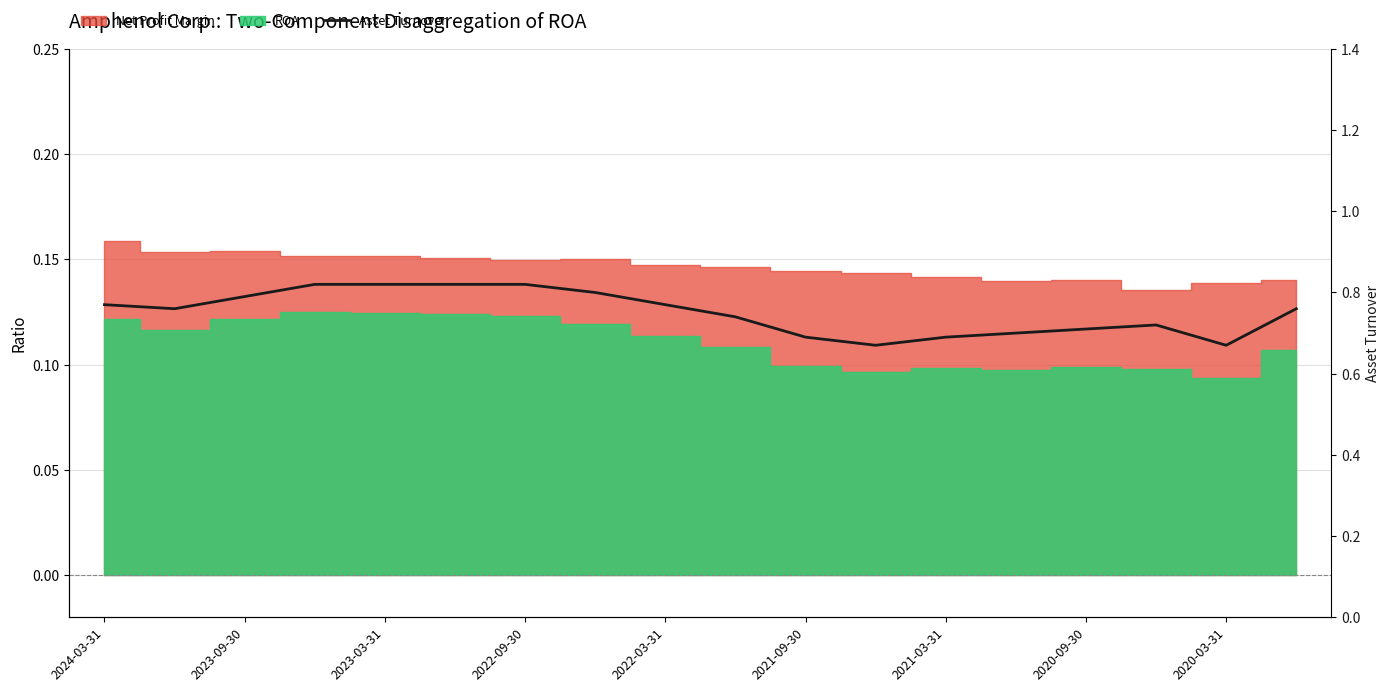

What is the difference between the maximum and second lowest values?

0.1